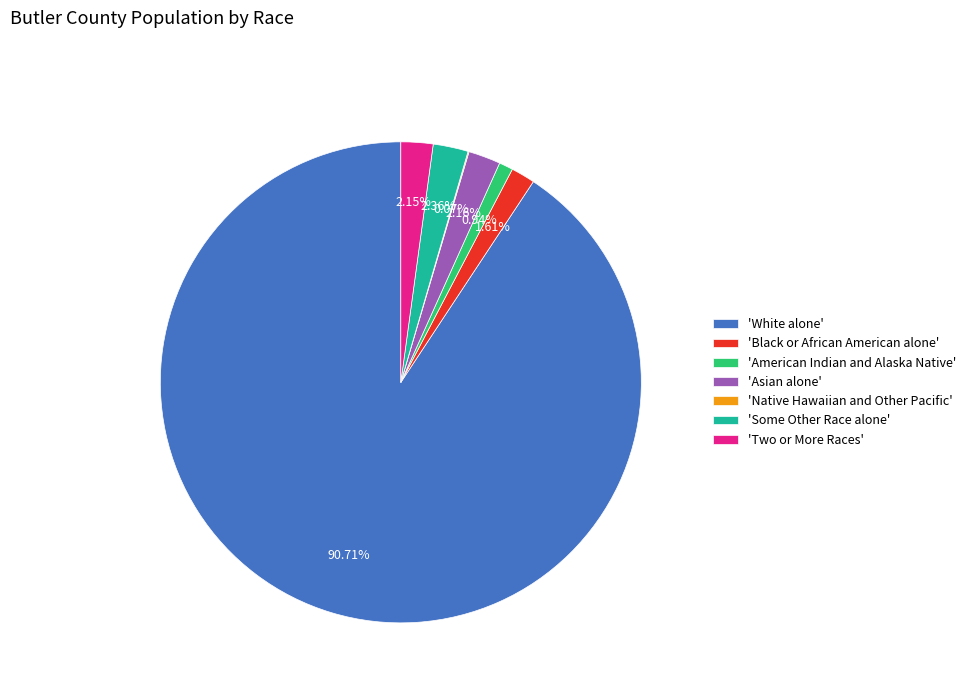

Combined, do 'Some Other Race alone' and 'Black or African American alone' account for over 50%?

No